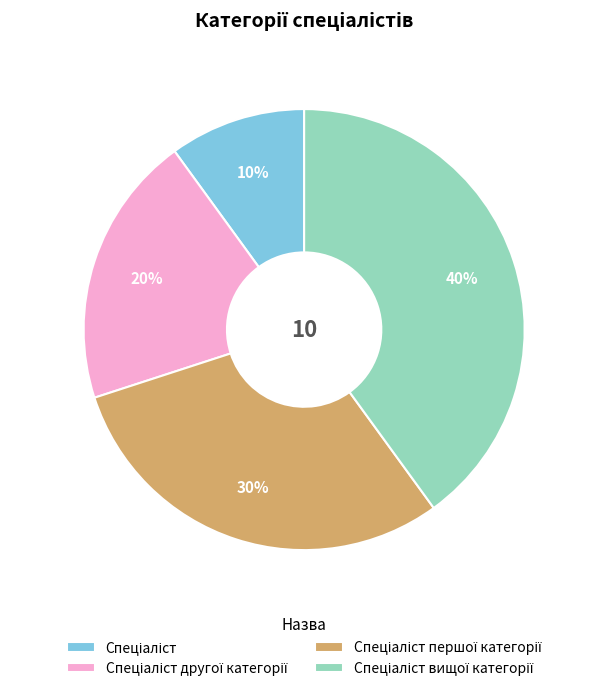

Is there any slice that represents more than half of the pie?

No